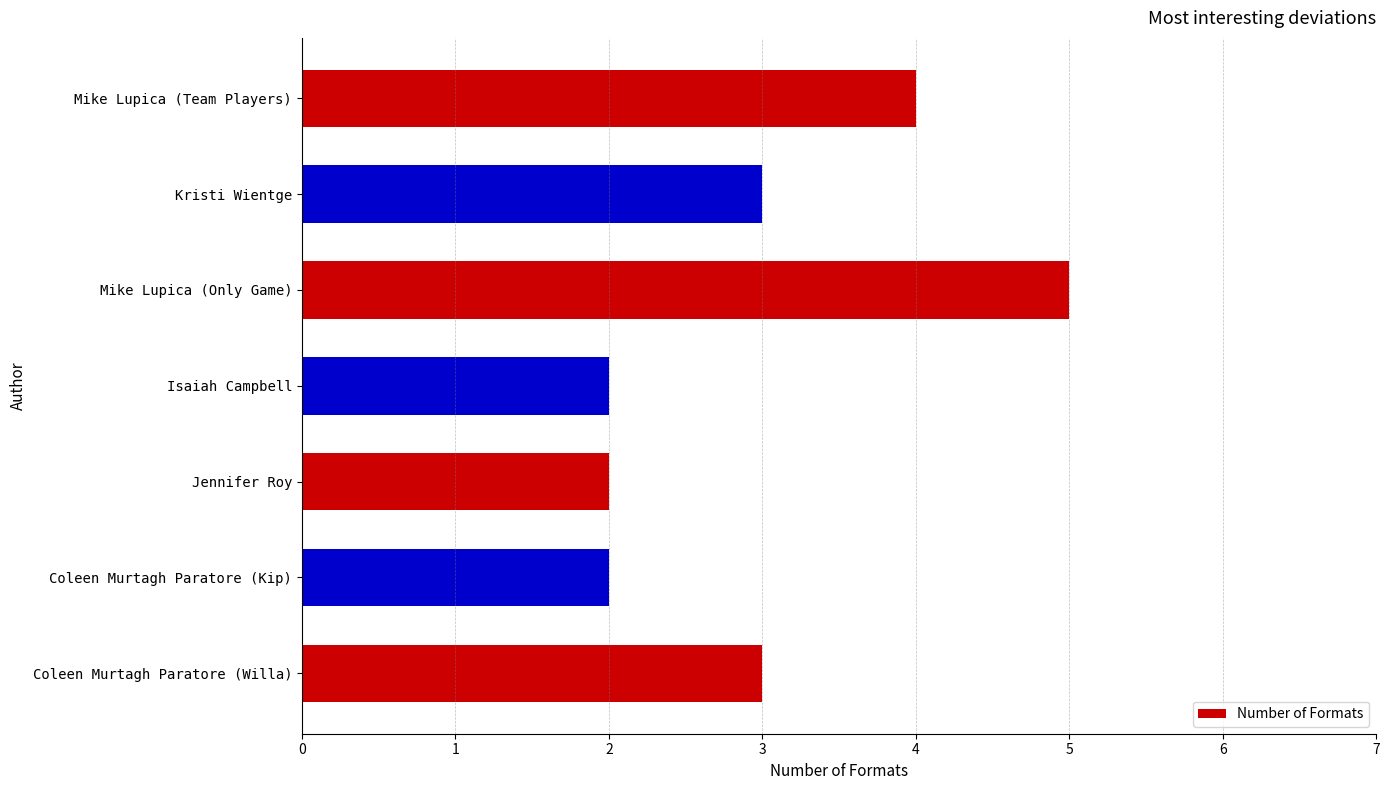

What is the sum of all values?

21